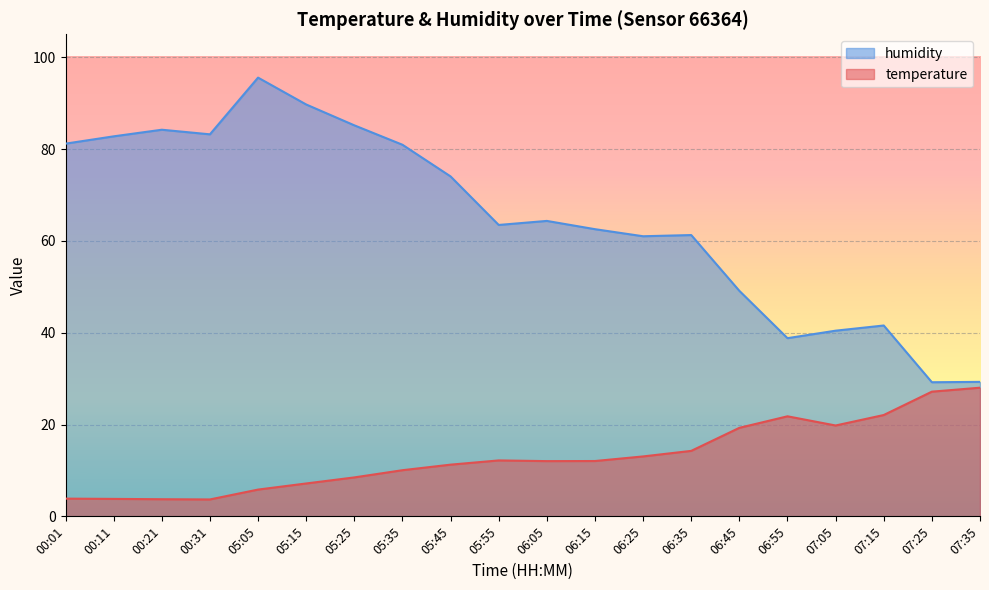

What is the minimum value for temperature?

3.7